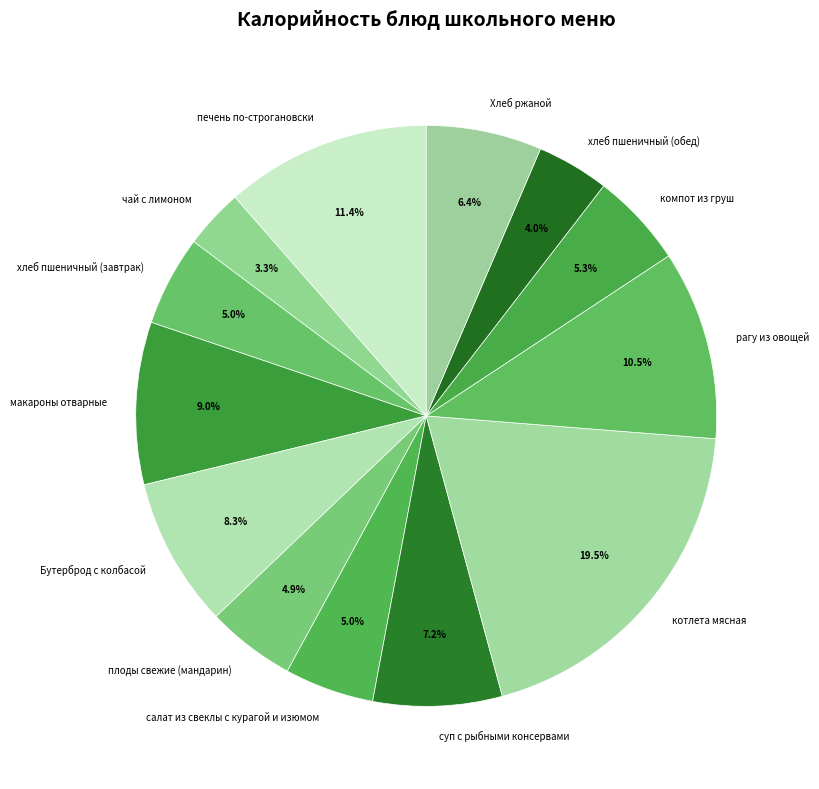

What percentage is NOT represented by чай с лимоном?

96.7%